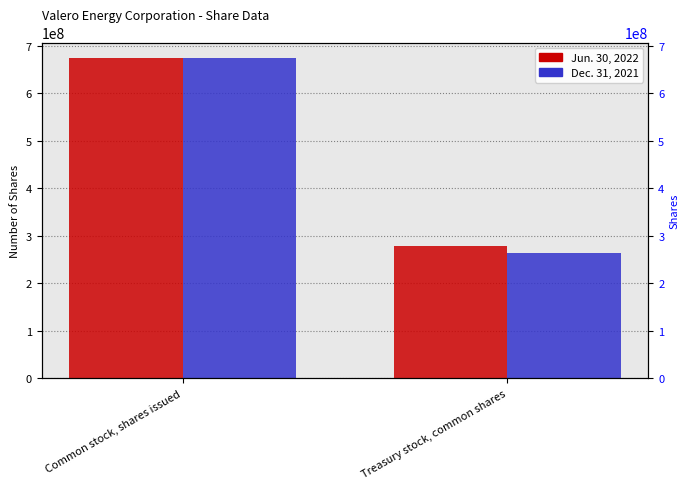

What are all the series names shown in the legend?

Jun. 30, 2022, Dec. 31, 2021